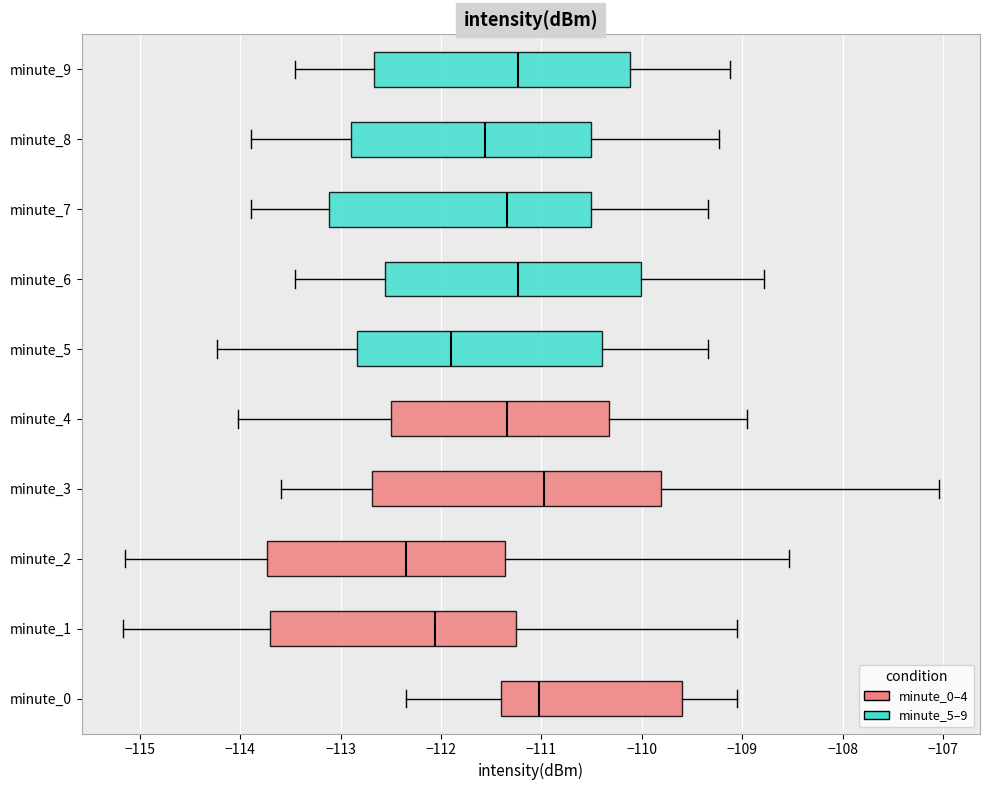

Comparing the boxes themselves (not the whiskers), which one is the widest?

minute_3